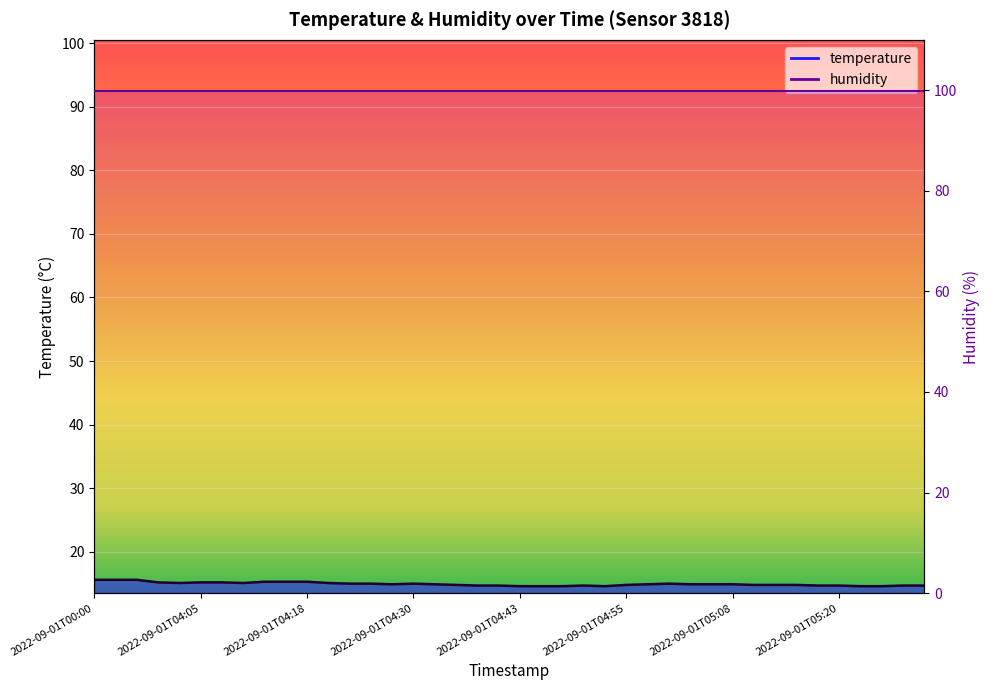

The value at 2022-09-01T04:48 is 6.6. True or false?

False